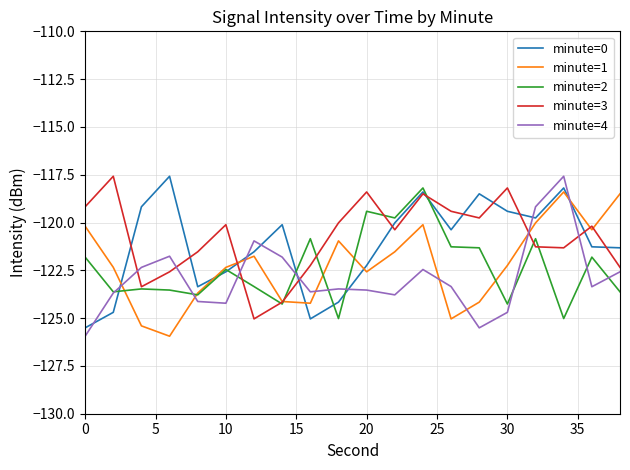

At how many categories does at least one series exceed -123?

20